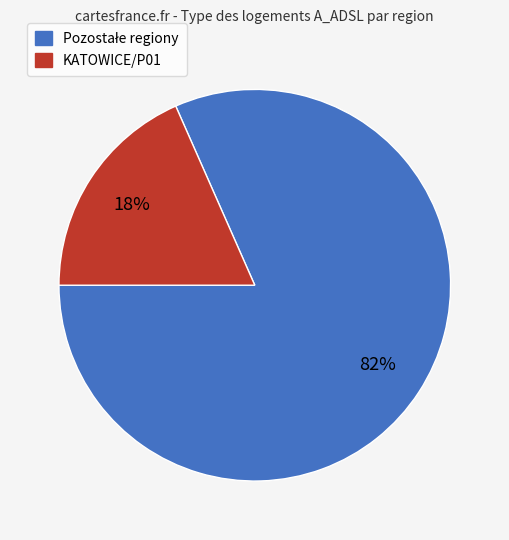

Is there a majority slice in this chart?

Yes